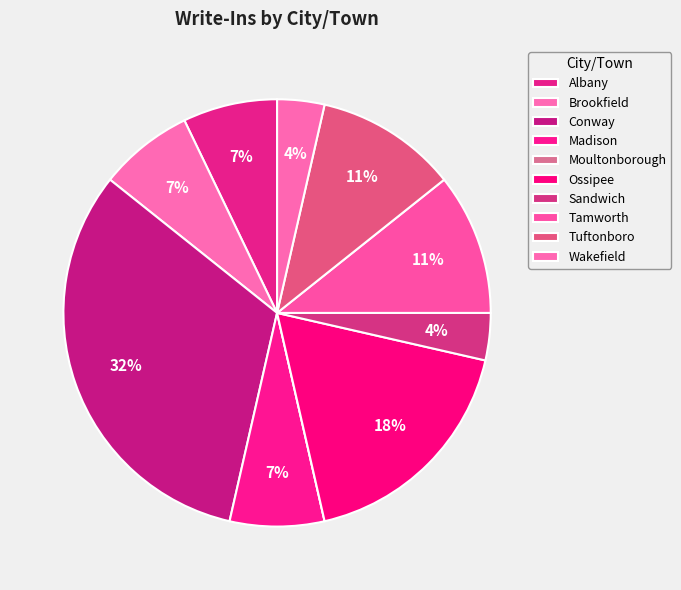

Is Ossipee the majority of the pie?

No